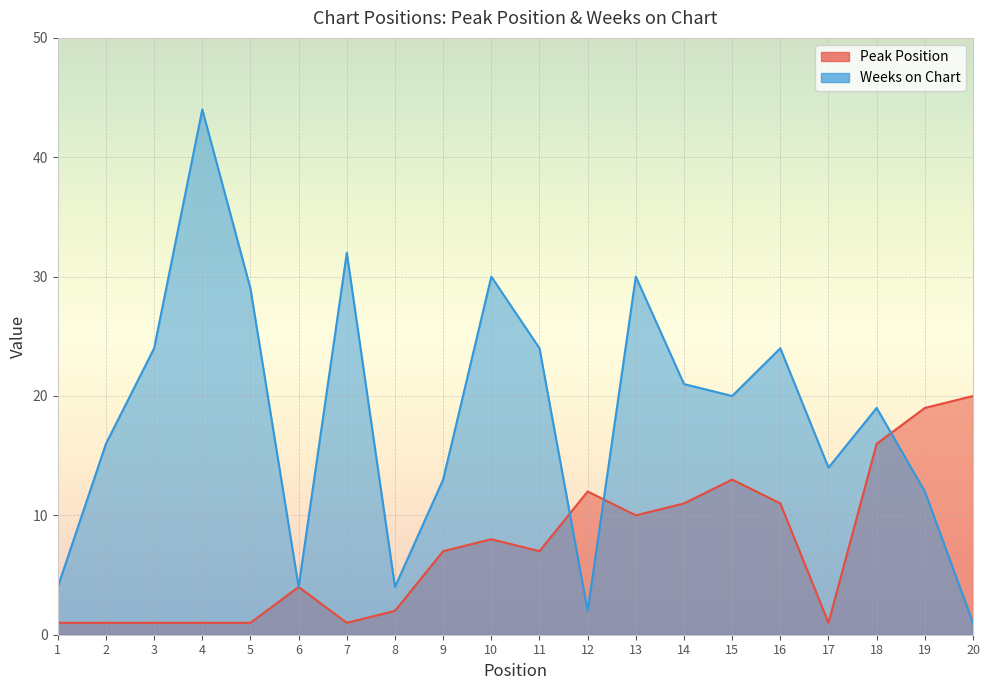

What is the difference between the maximum and minimum values in the Weeks on Chart series?

43